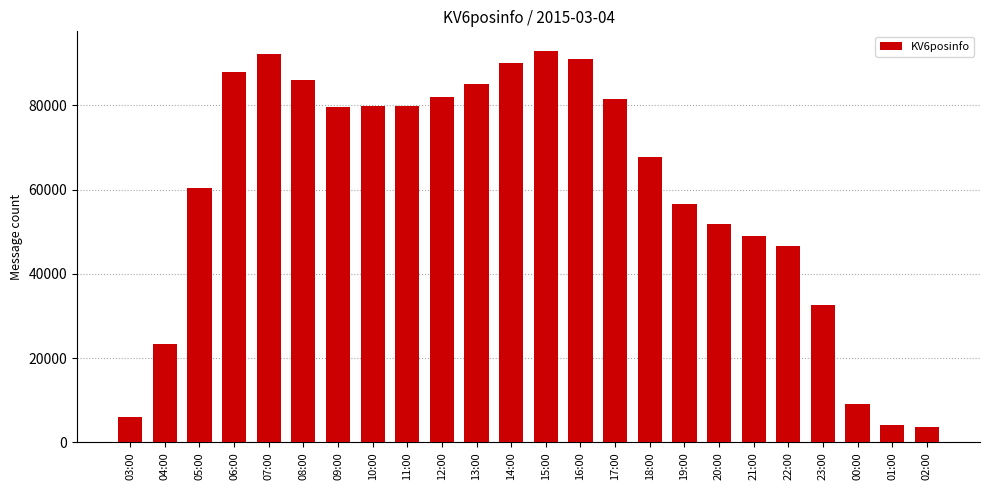

What is the difference between the maximum and minimum values?

89349